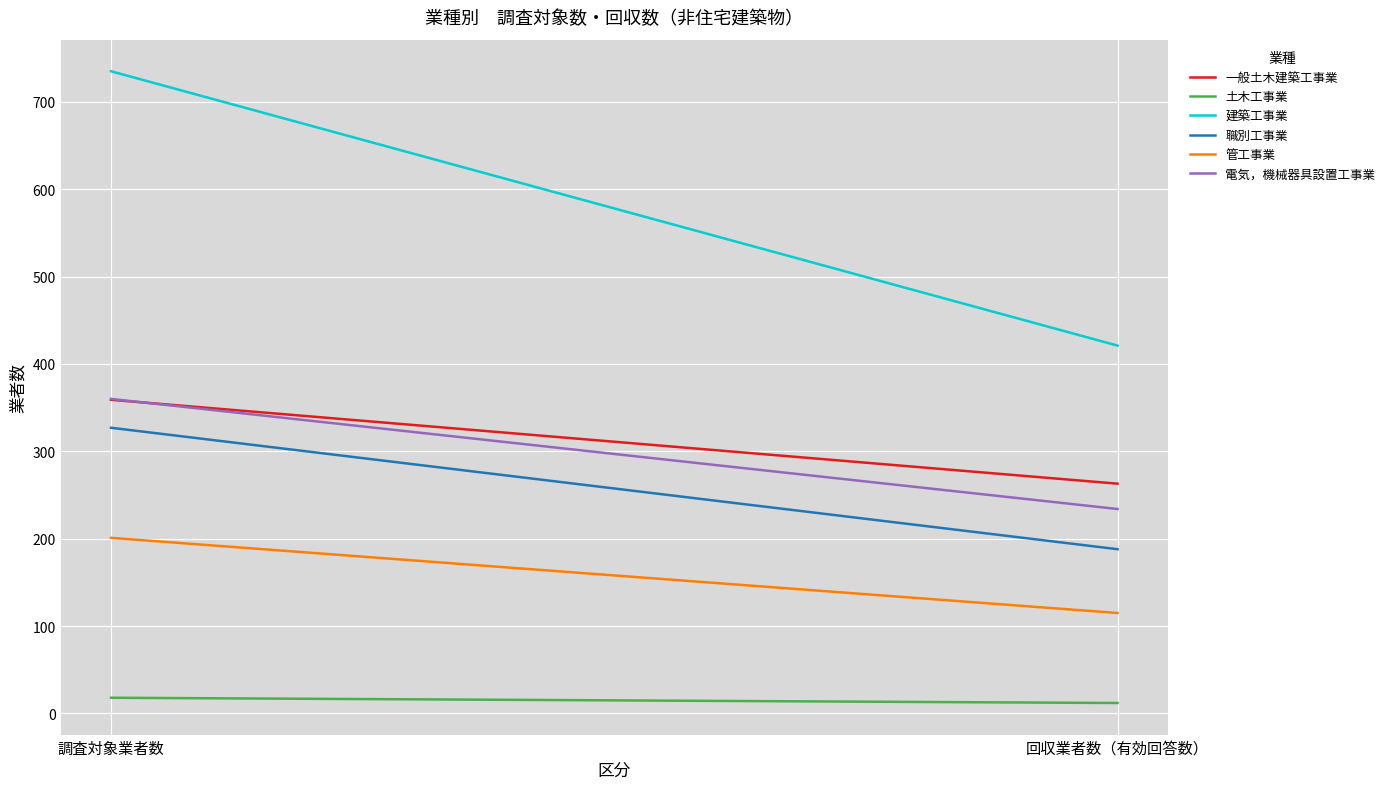

How many distinct data groups are displayed?

6